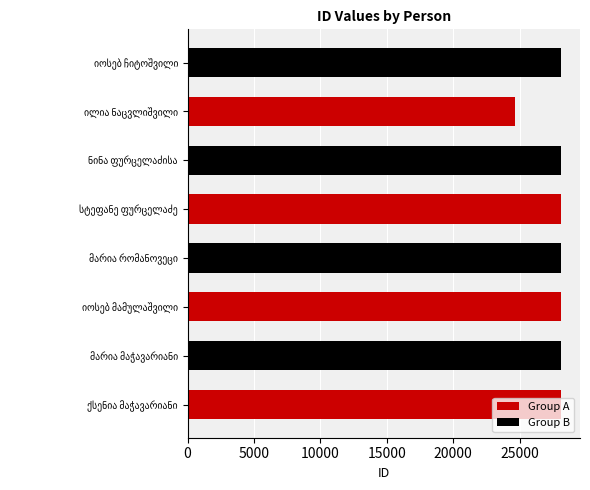

Which series has the largest total across all categories?

Group B